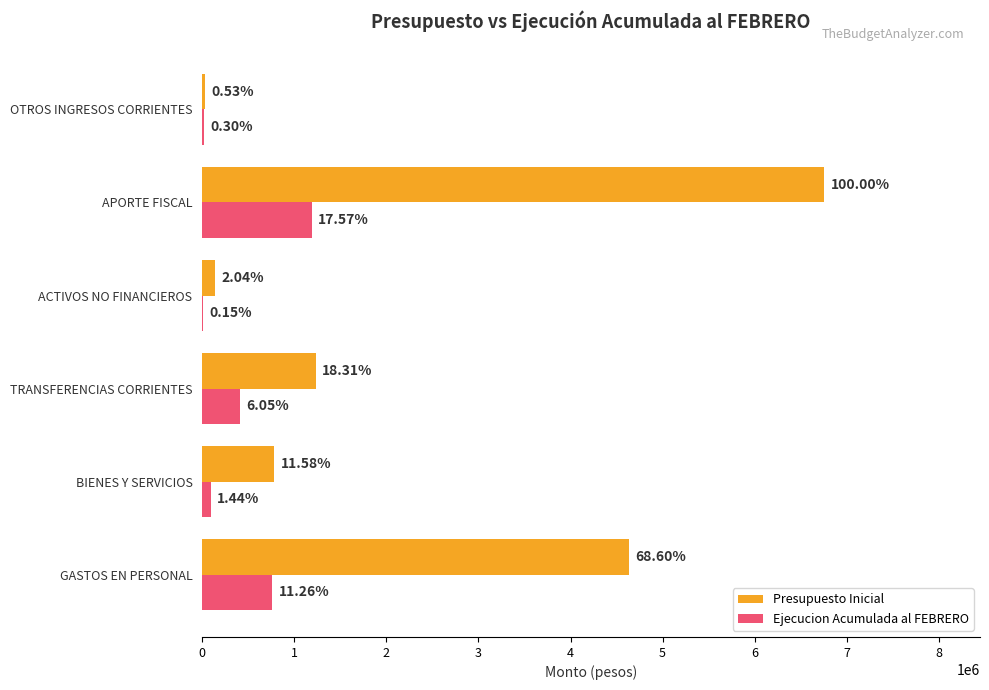

What are all the series names shown in the legend?

Presupuesto Inicial, Ejecucion Acumulada al FEBRERO